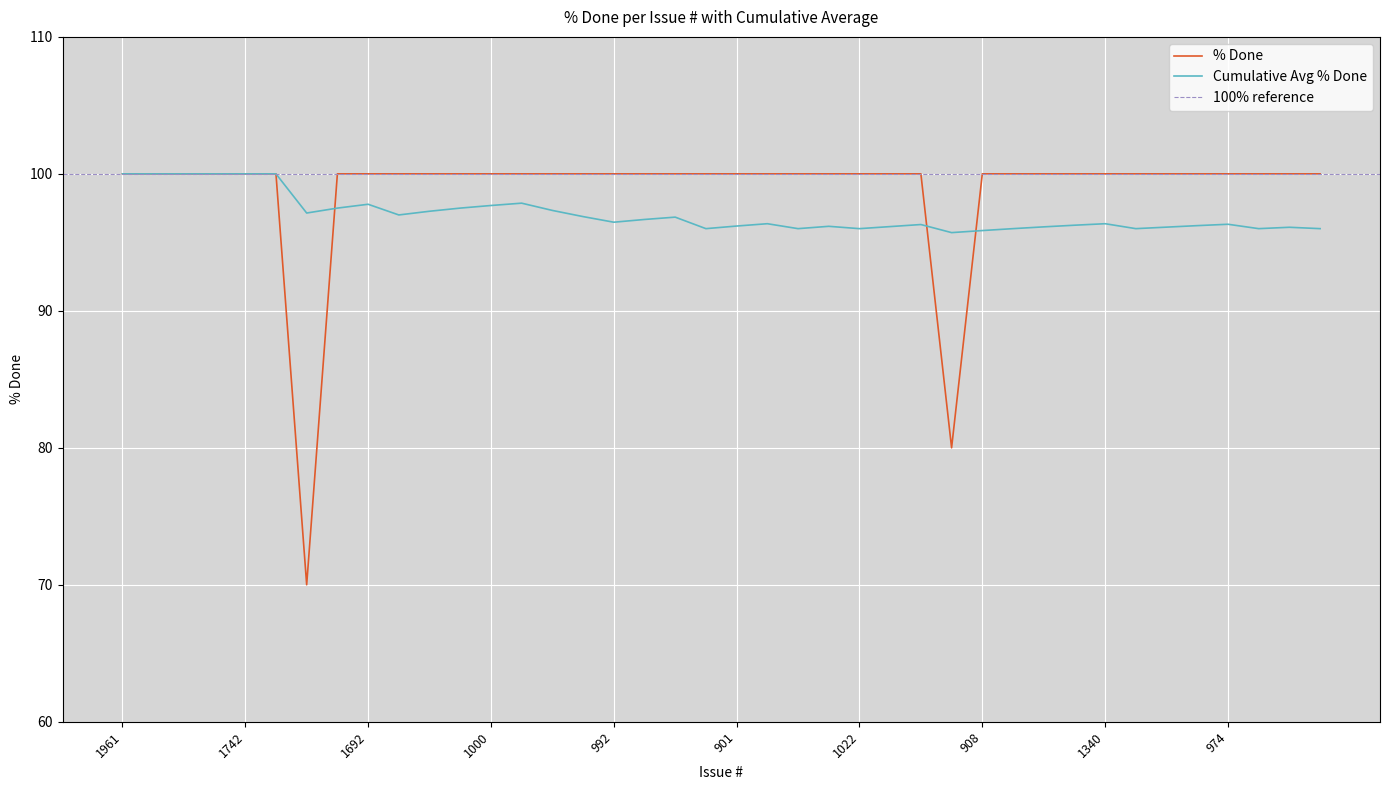

Count the number of categories in the chart.

40